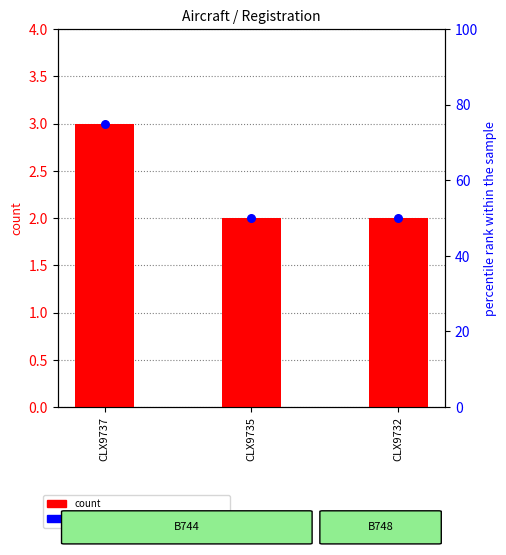

What is the total value across all series at CLX9735?

52